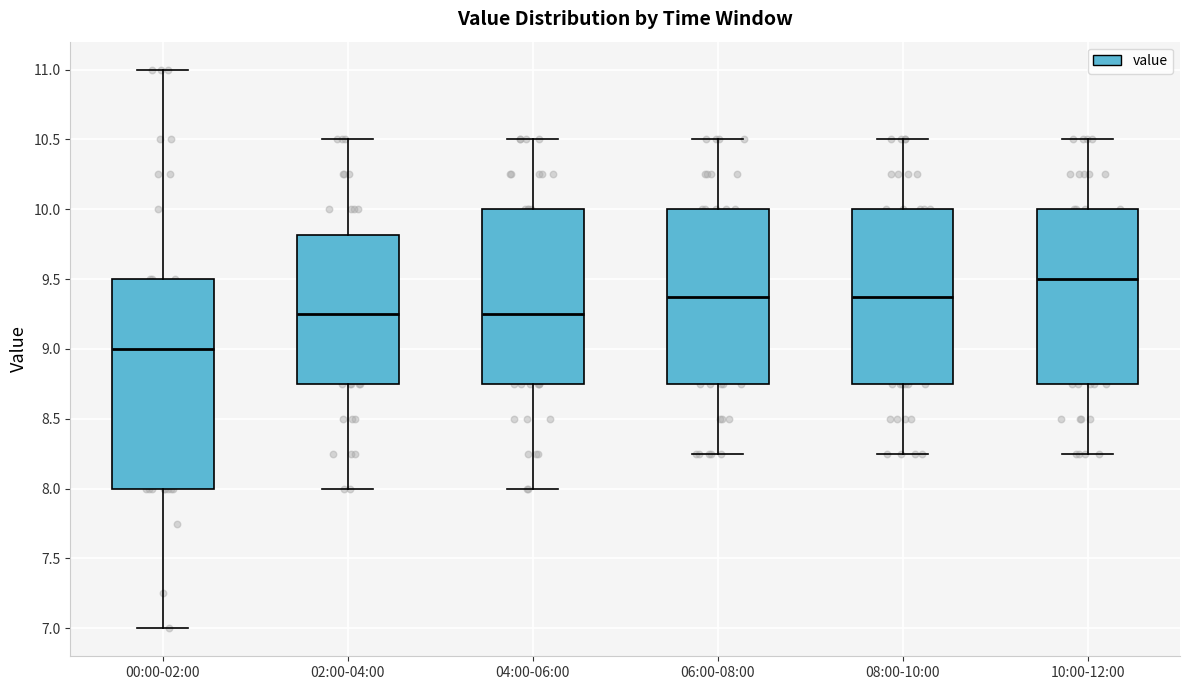

Reading left to right, read every box against the y-axis: the position of its median line, the range the box covers, and the ends of its whiskers. The values are not printed on the chart, so give them approximately, as read against the axis.

00:00-02:00: median 9.00, box 8.00 to 9.50, whiskers 7.00 to 11.00
02:00-04:00: median 9.25, box 8.75 to 9.80, whiskers 8.00 to 10.50
04:00-06:00: median 9.25, box 8.75 to 10.00, whiskers 8.00 to 10.50
06:00-08:00: median 9.40, box 8.75 to 10.00, whiskers 8.25 to 10.50
08:00-10:00: median 9.40, box 8.75 to 10.00, whiskers 8.25 to 10.50
10:00-12:00: median 9.50, box 8.75 to 10.00, whiskers 8.25 to 10.50